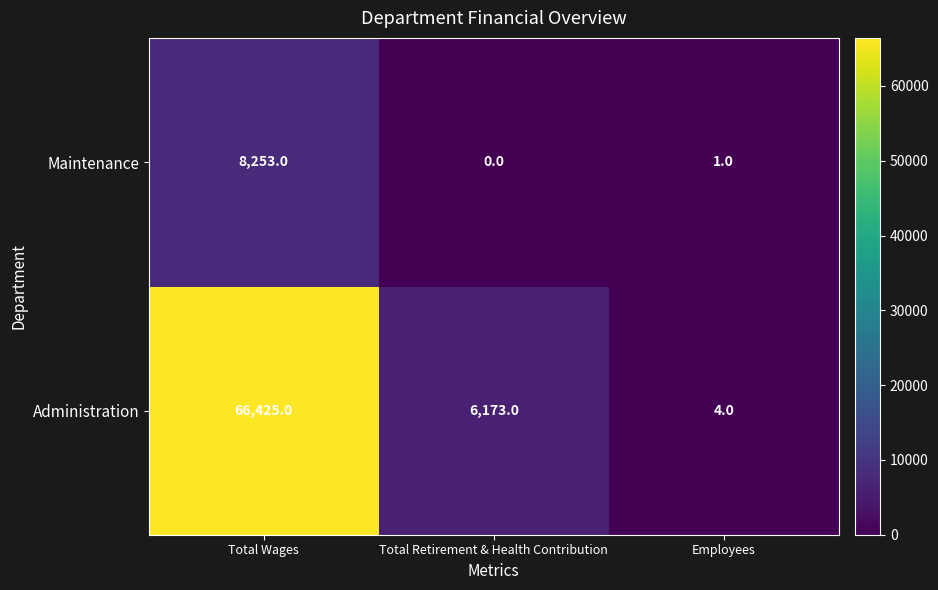

Reading right to left, extract all data points from this chart.

Maintenance: 1	0	8253
Administration: 4	6173	66425